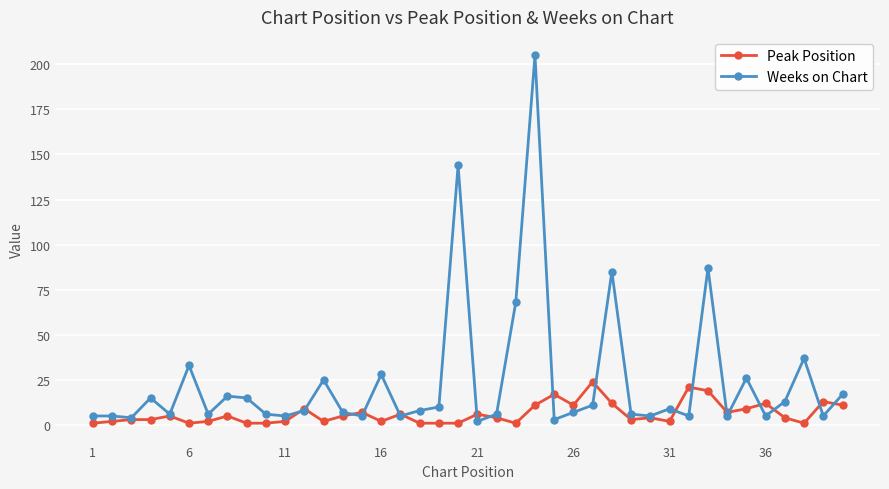

What is the difference between the maximum and second lowest values in the Weeks on Chart series?

202